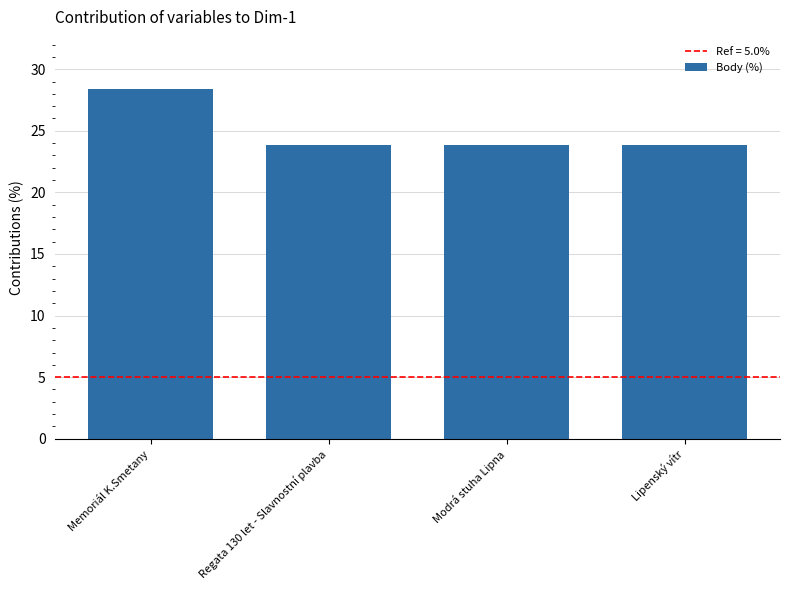

What is the maximum value shown in the chart?

28.4